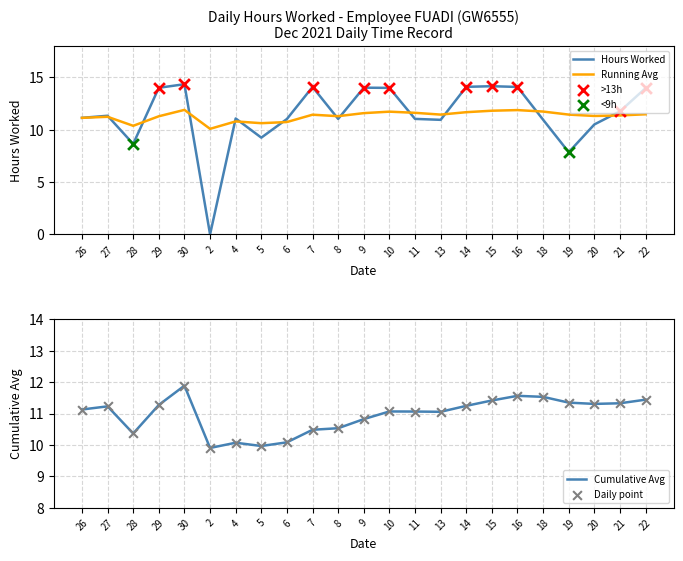

Which series reaches the maximum Y coordinate?

Hours Worked